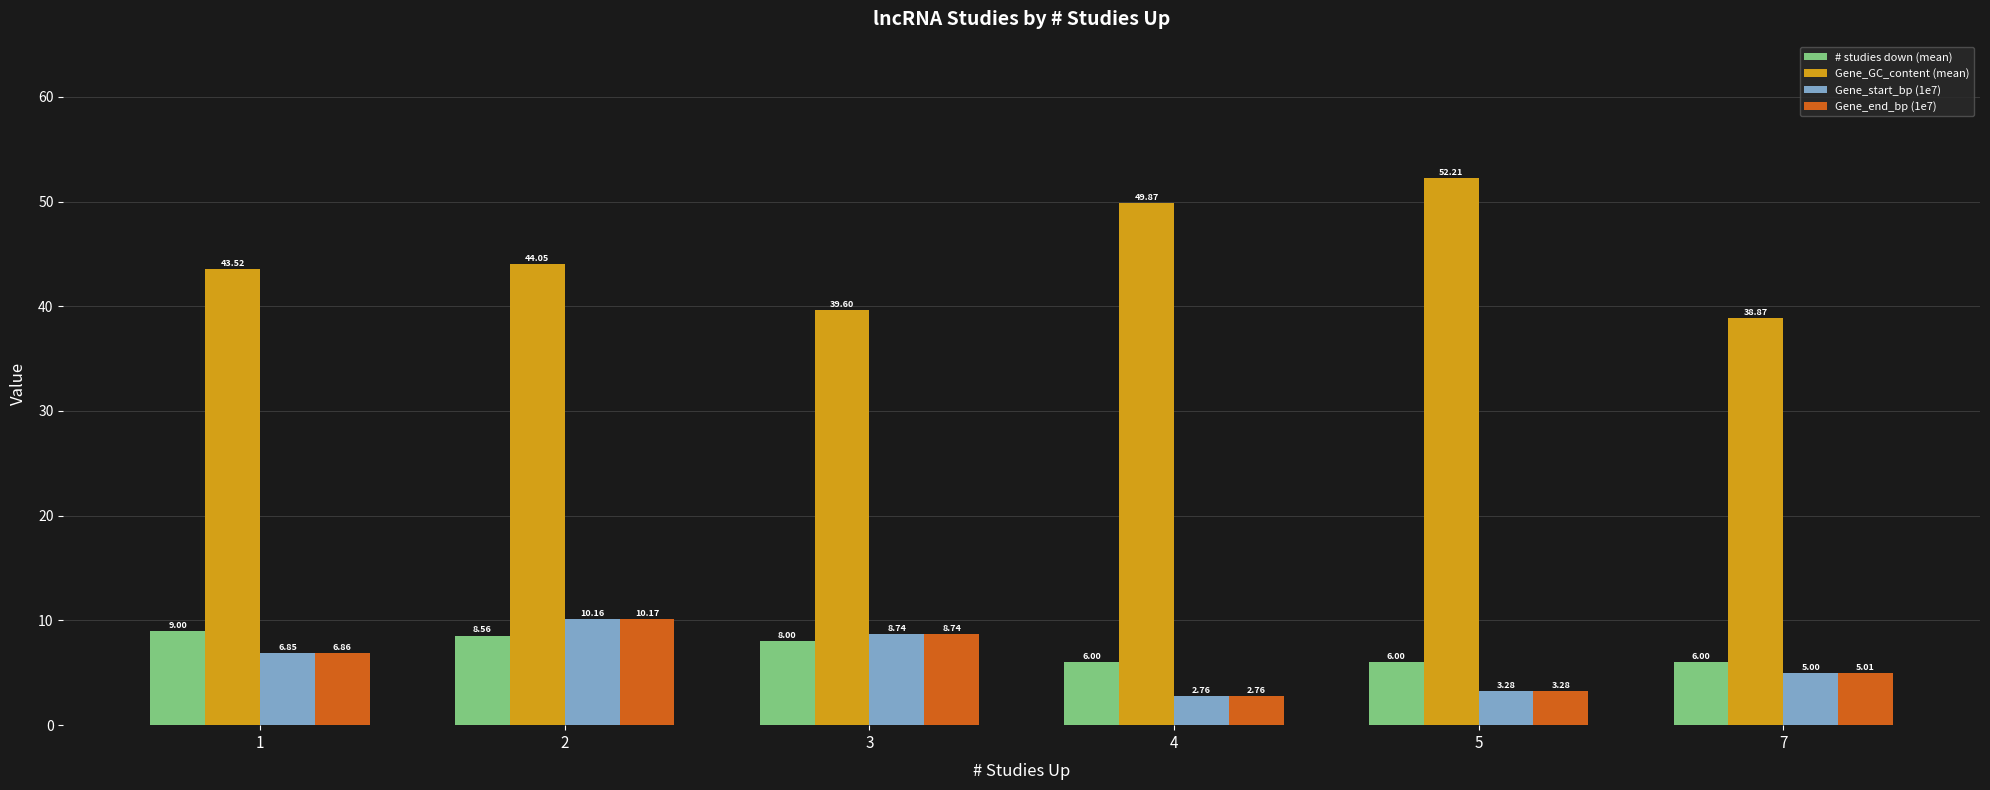

What is the greatest value displayed?

52.2